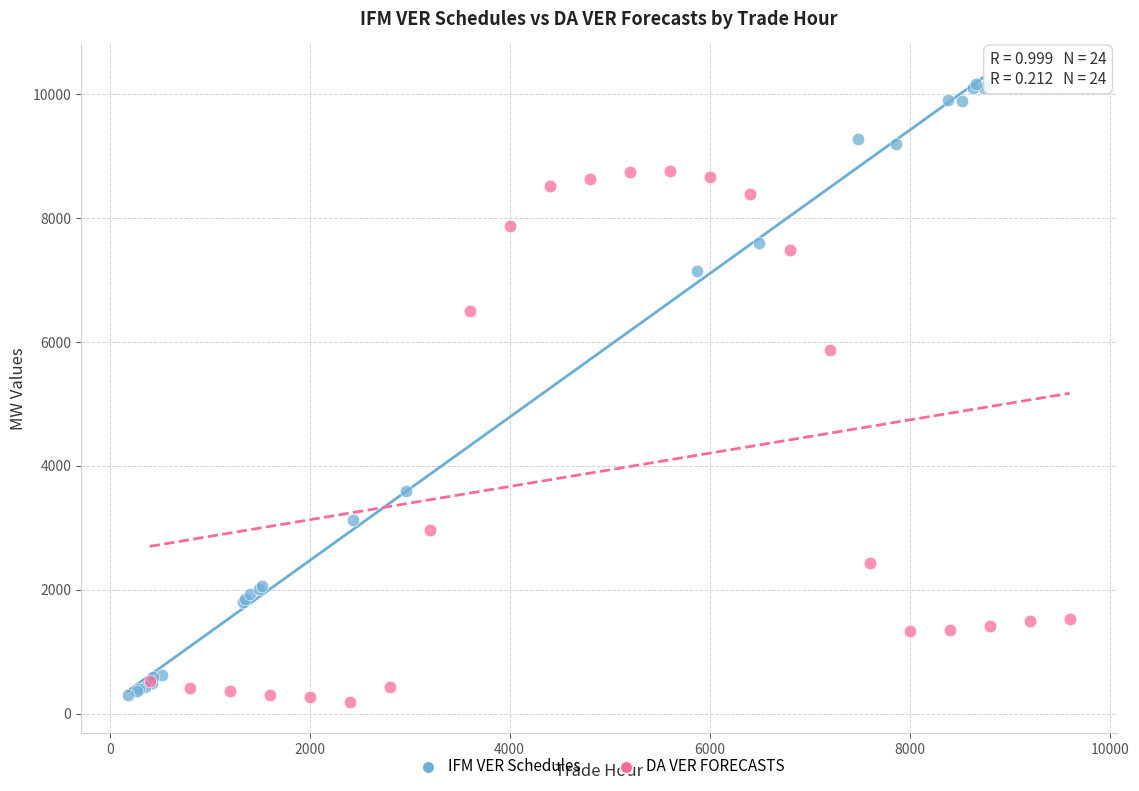

Which series contains the highest Y value?

IFM VER Schedules